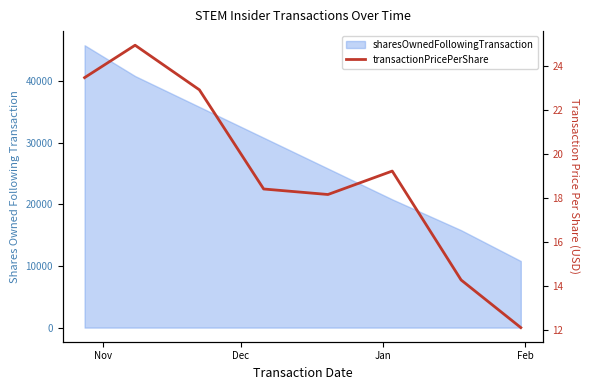

How many interior local valleys (lower than both neighbors) does the data have?

1